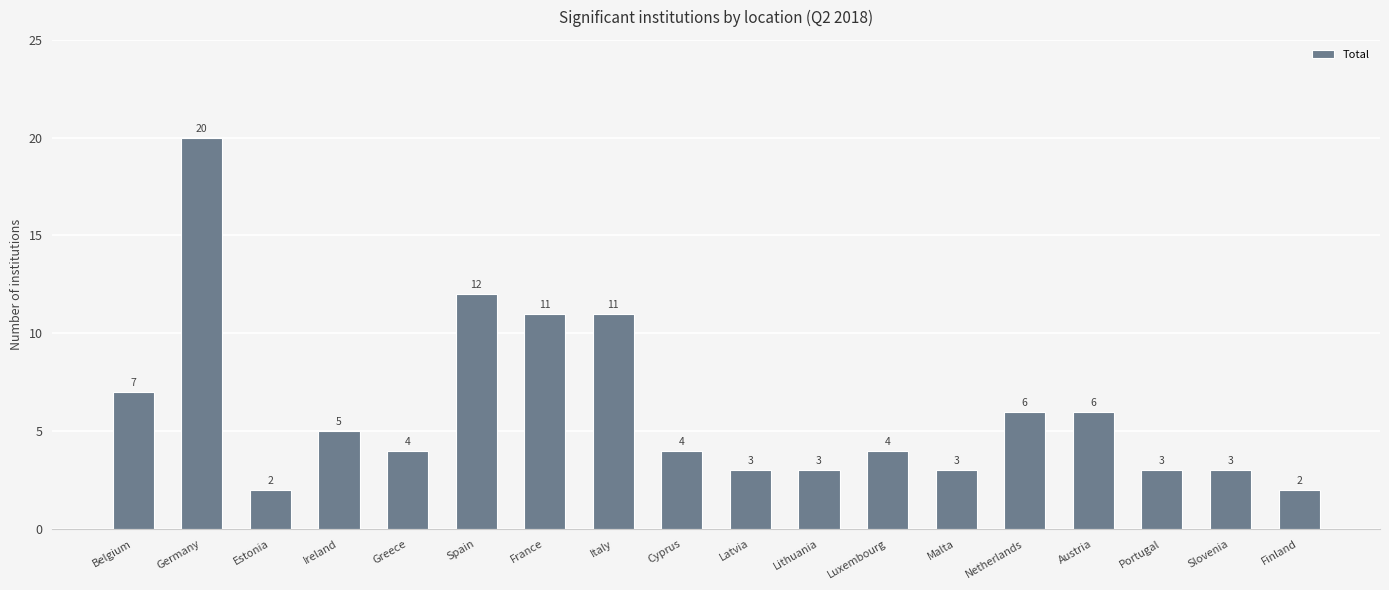

Is it true that the value at Greece is 4?

True